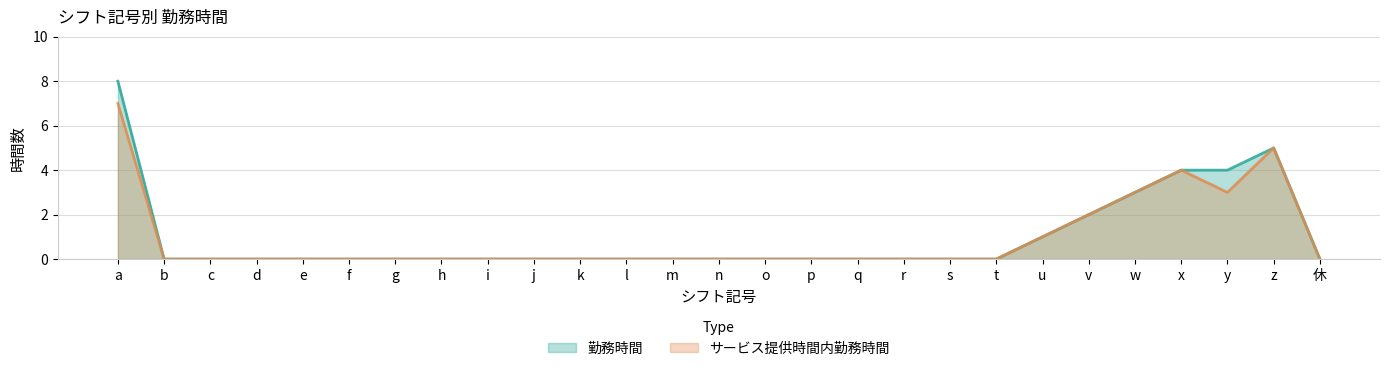

Which has a higher value, v or d?

v